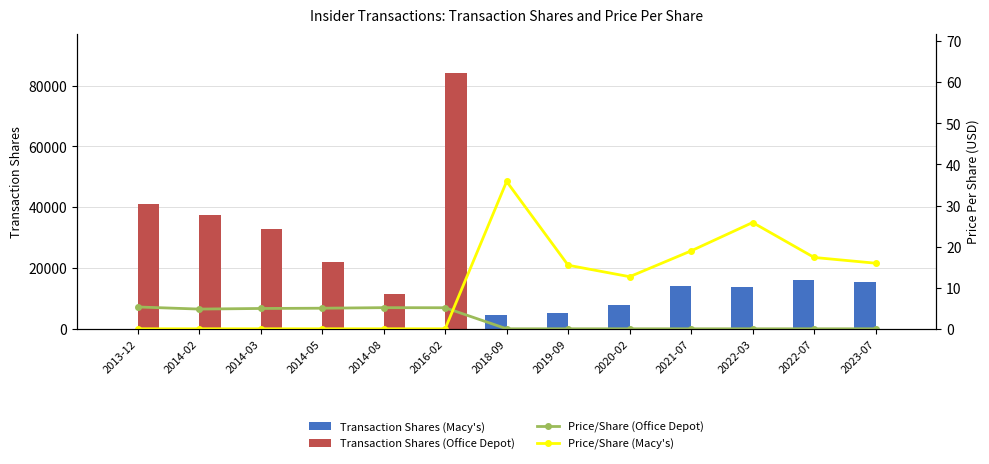

Between 2014-05 and 2018-09, which series saw the biggest shift?

Transaction Shares (Office Depot)